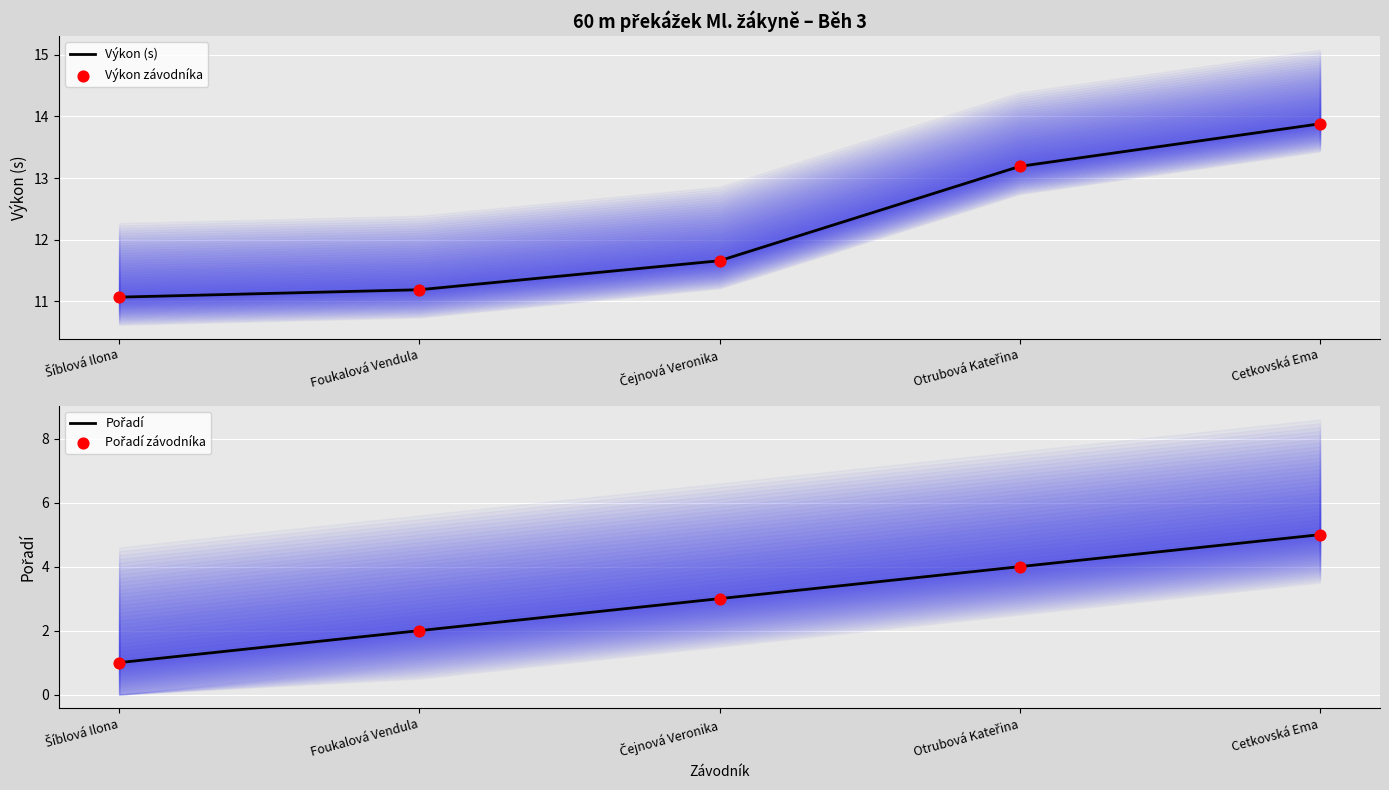

At how many categories does at least one series exceed 2?

5